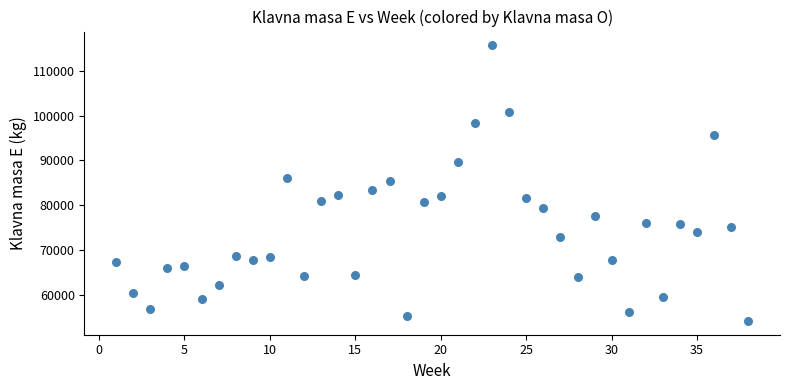

What is the range of Y values (max minus min)?

61455